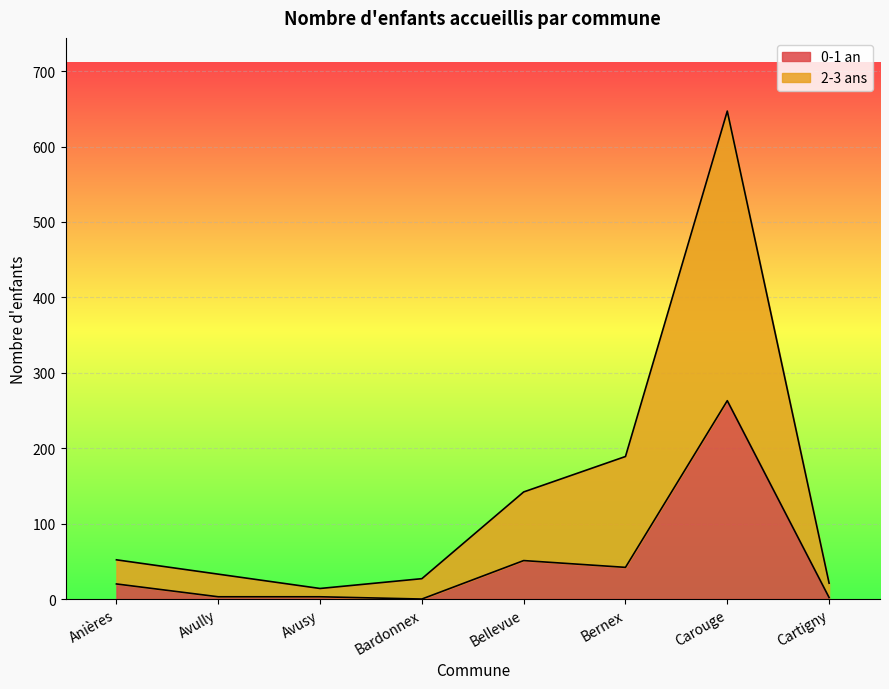

List the series in order of their peak value, lowest first.

0-1 an, 2-3 ans